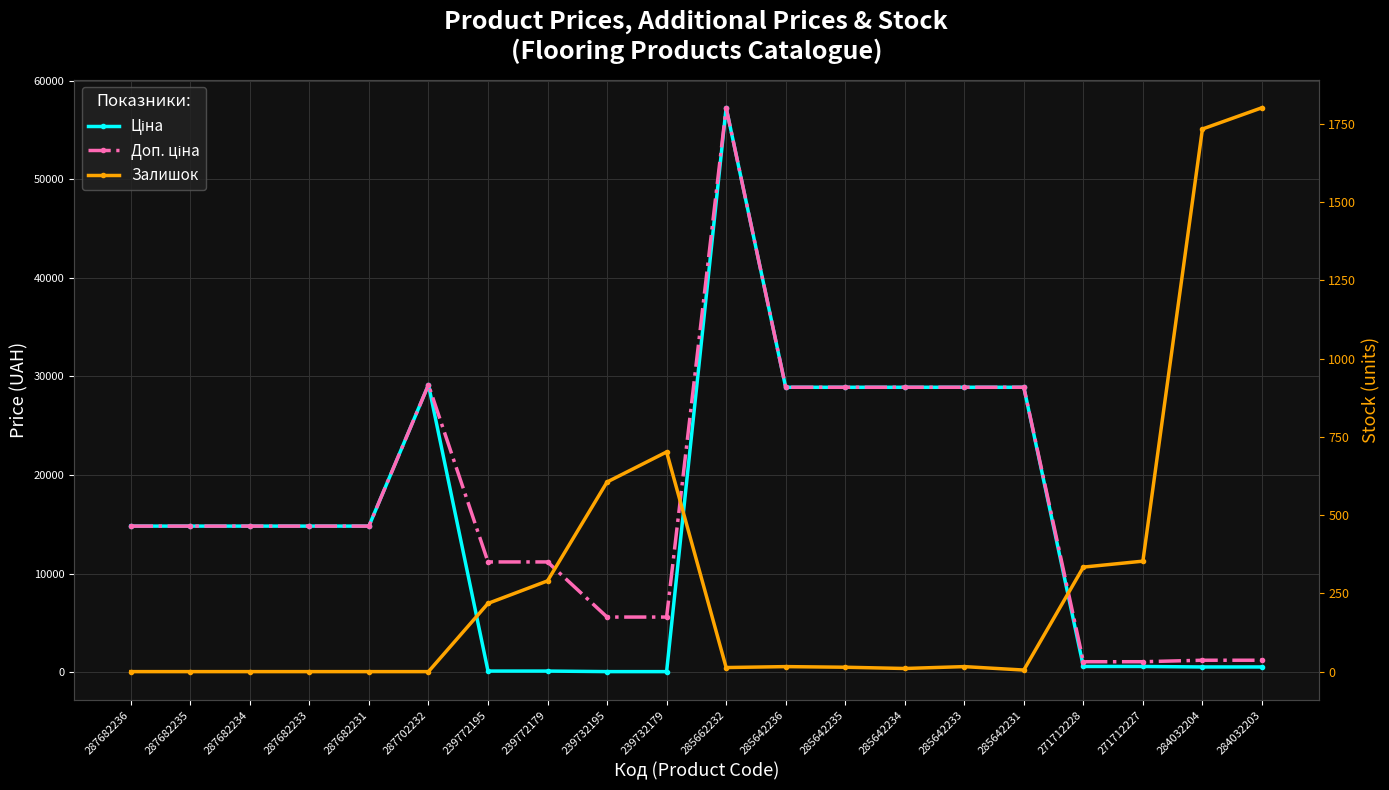

At 239772179, list the series in order from largest to smallest.

Доп. ціна, Залишок, Ціна